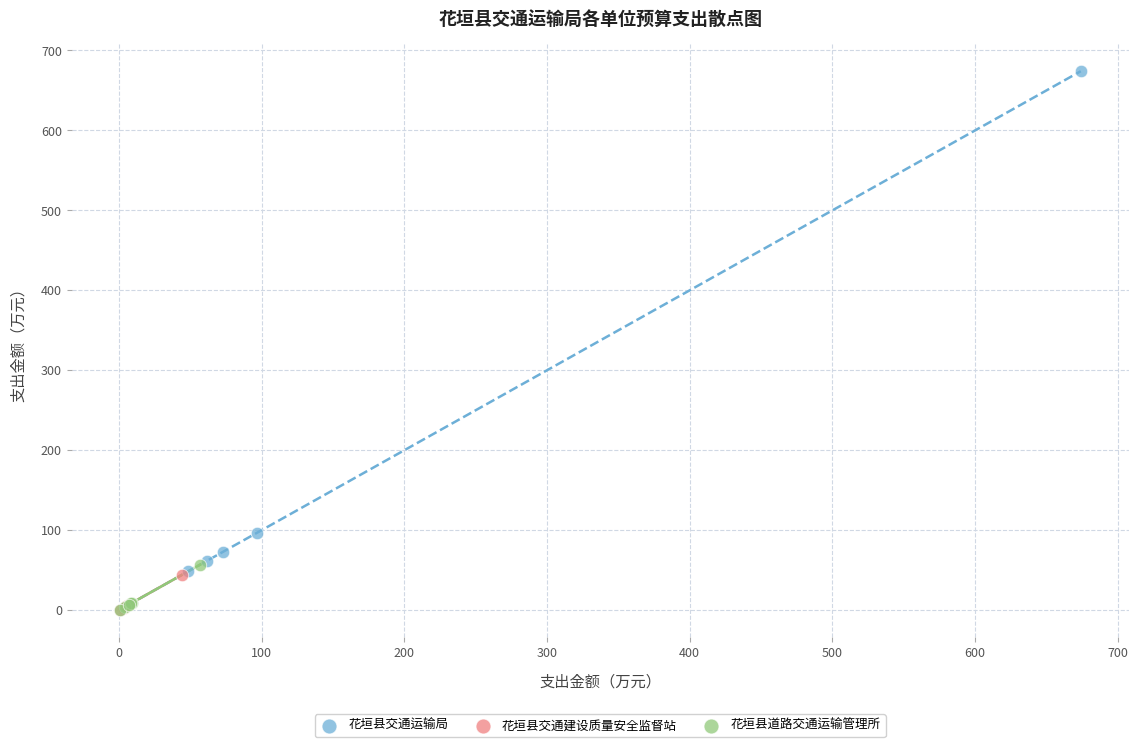

Which series has the largest Y range (max minus min)?

花垣县交通运输局